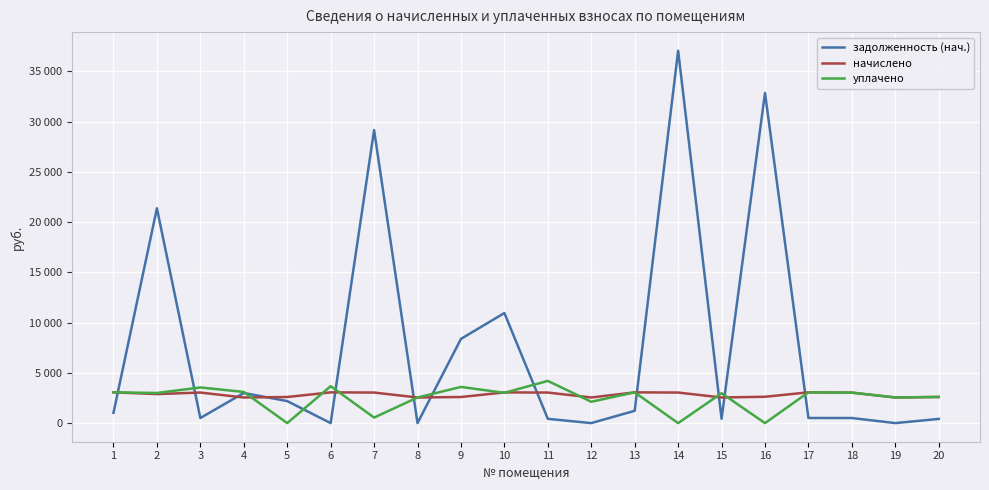

What is the difference between the highest and lowest values at 7?

28614.2